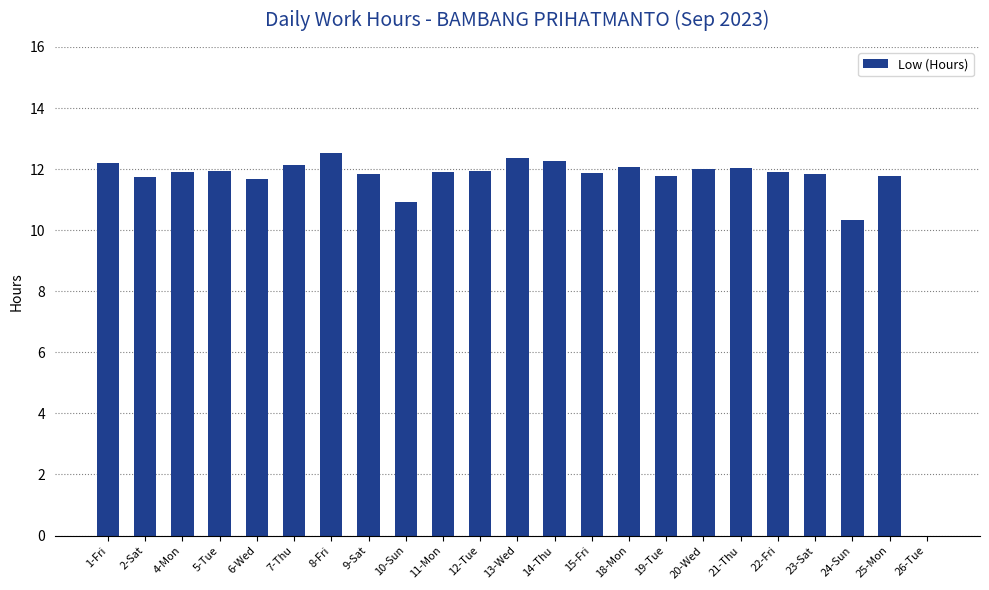

The chart shows a value of 12.0 at 21-Thu. True or false?

True